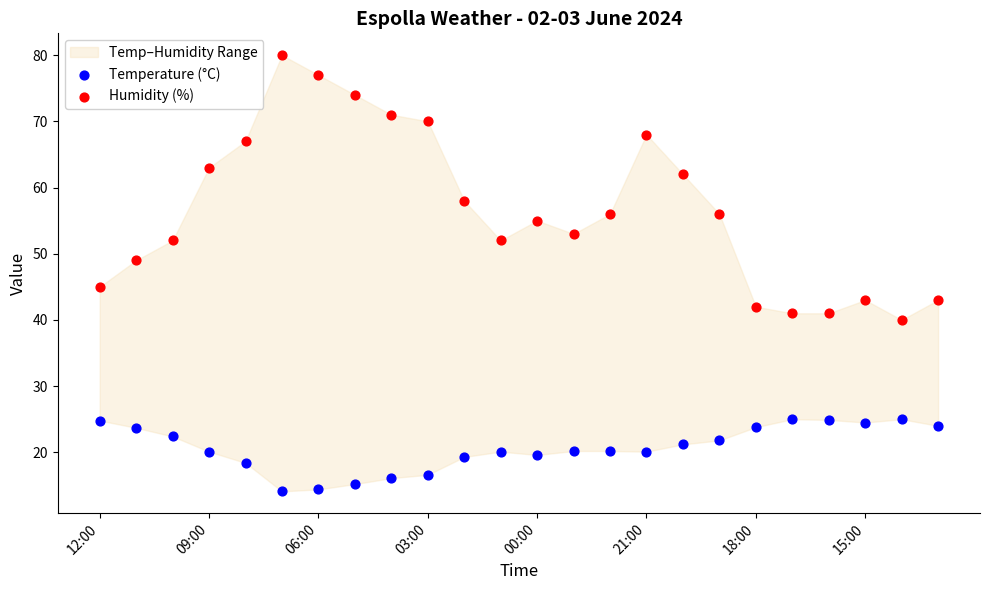

Across all data points, what is the range of Y values (max minus min)?

65.9